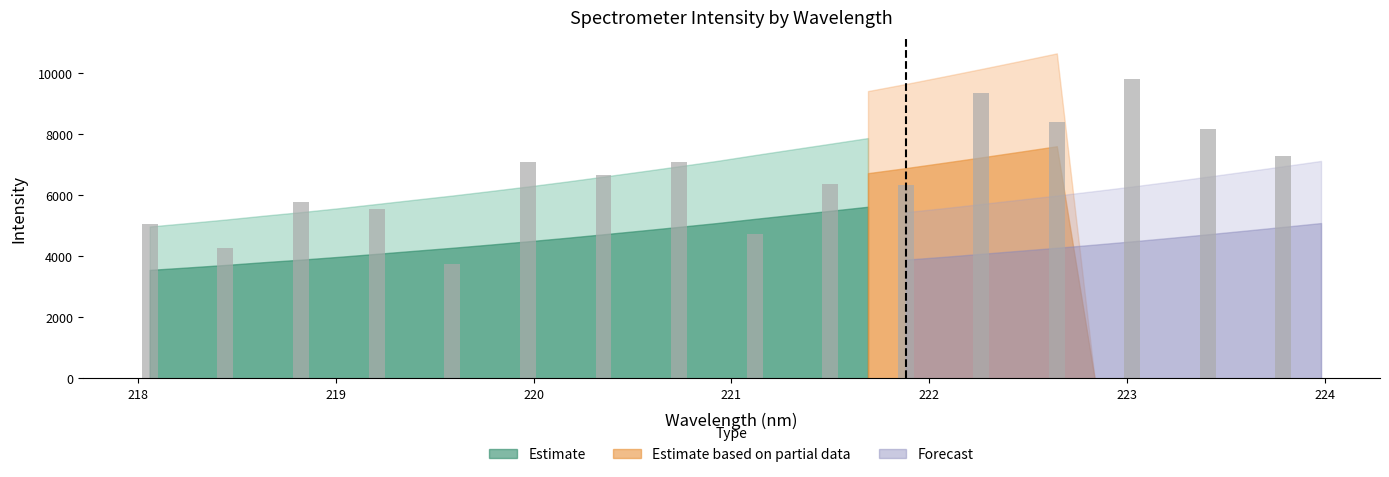

What is the greatest value displayed?

9810.1